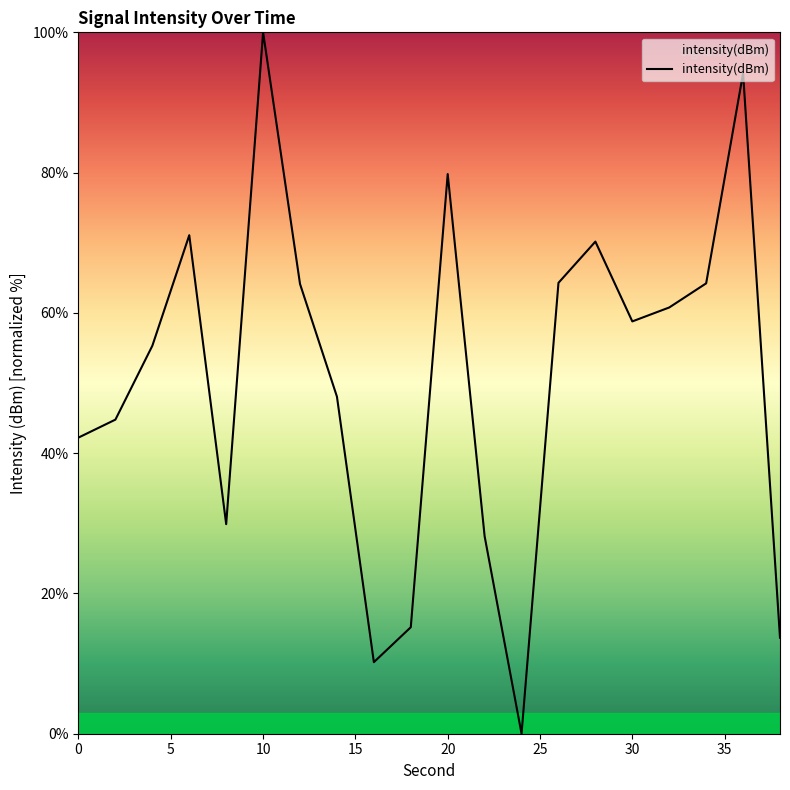

What is the maximum value shown in the chart?

100.0